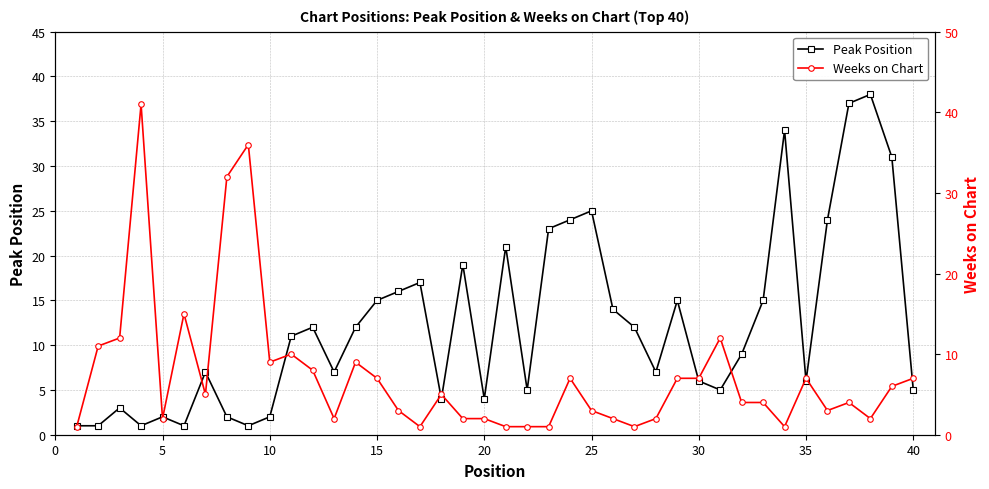

What is the maximum value for Peak Position?

38